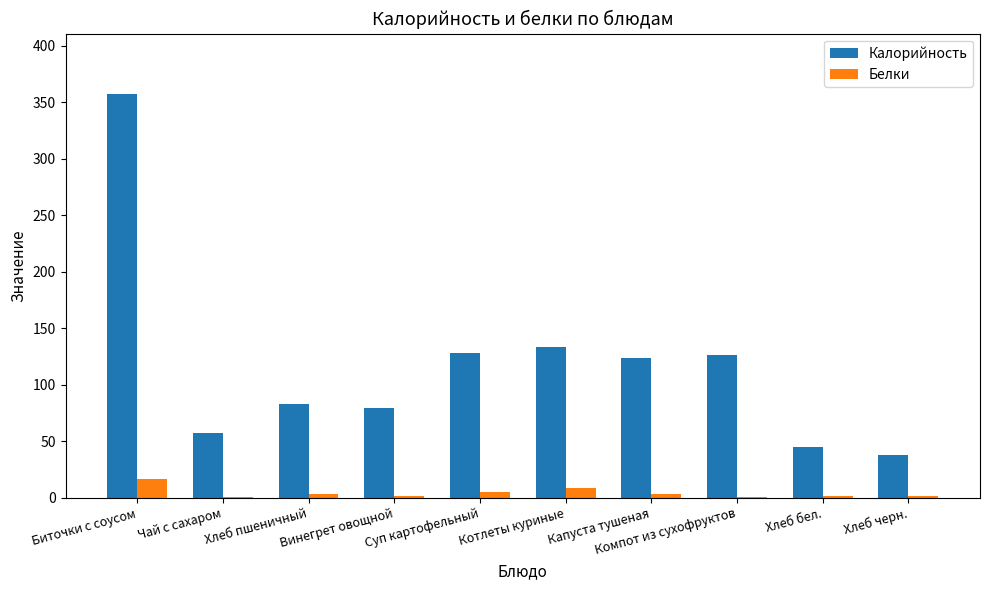

What is the greatest value displayed?

357.2